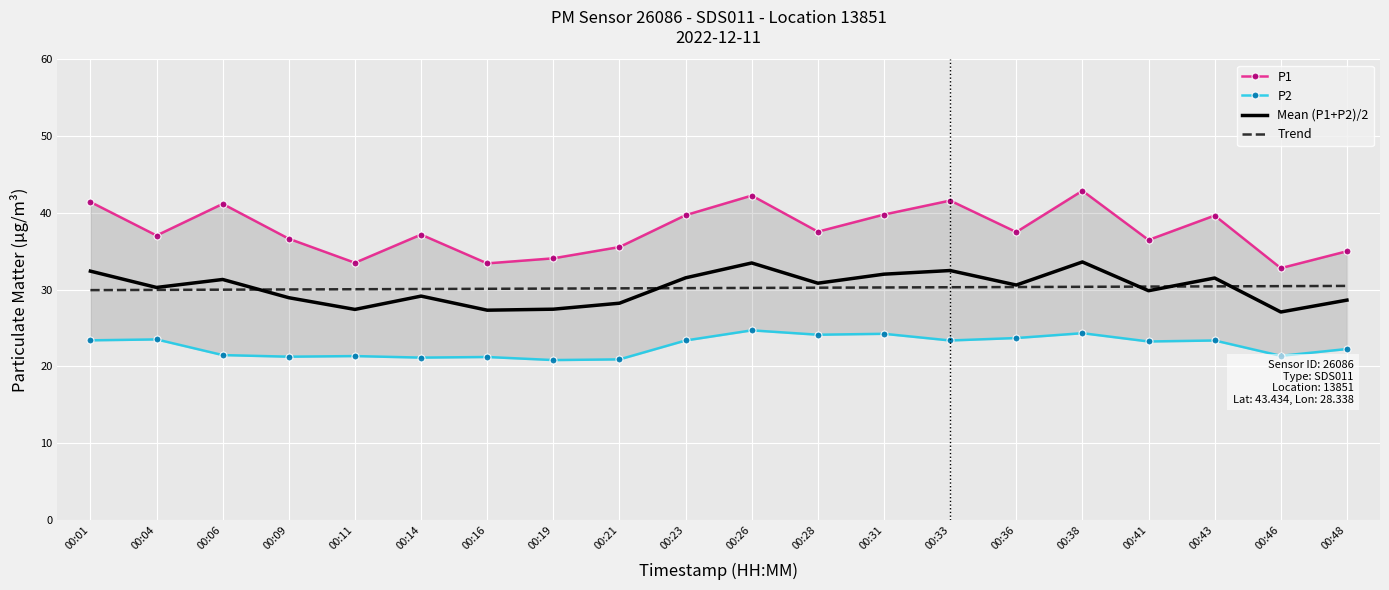

At how many categories does at least one series exceed 35?

15